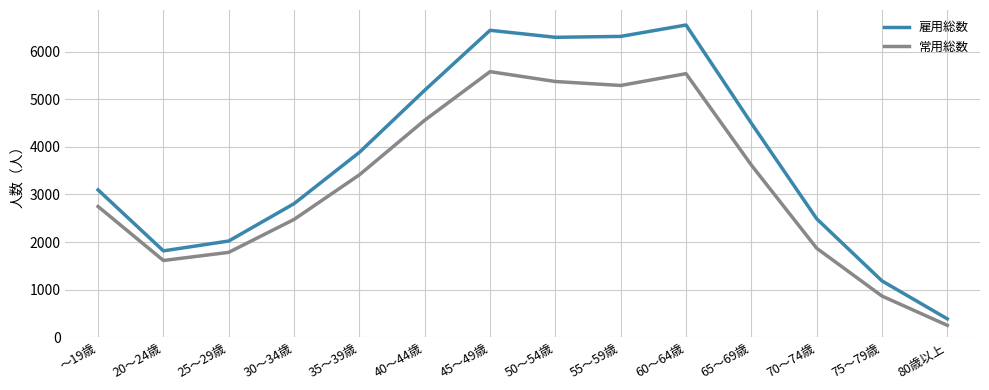

What are all the series names shown in the legend?

雇用総数, 常用総数